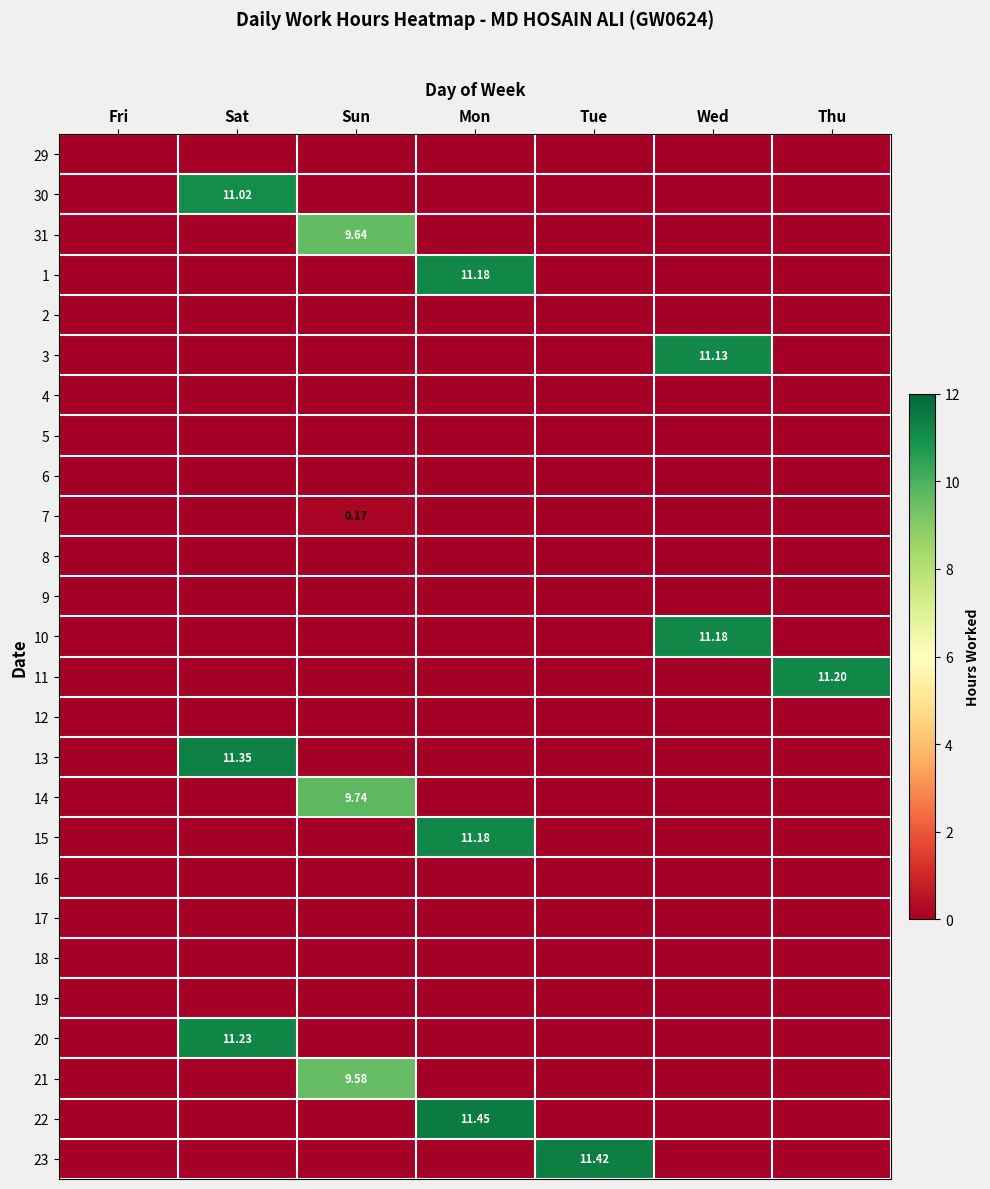

How many positive values does the 31 series have?

1